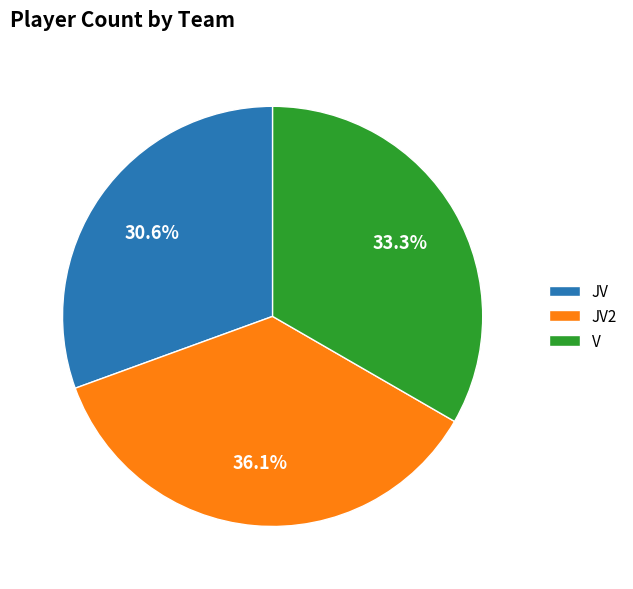

How many segments does this pie chart have?

3